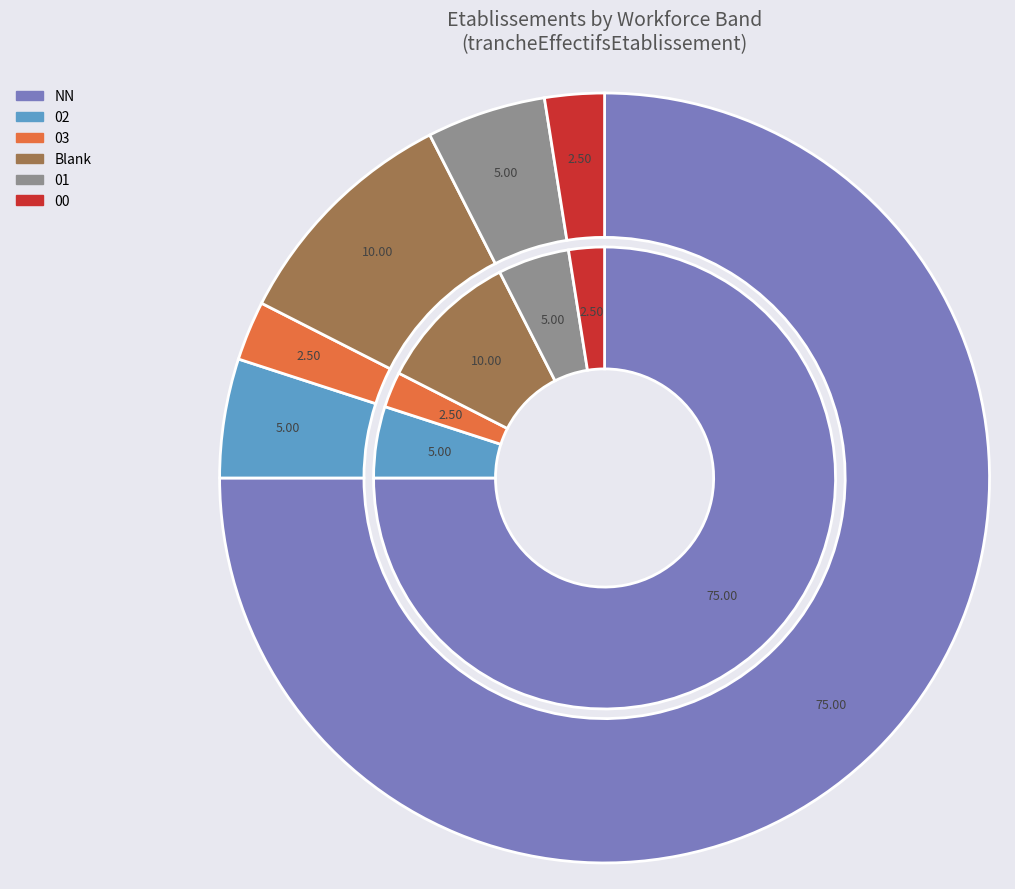

How many segments does this pie chart have?

6